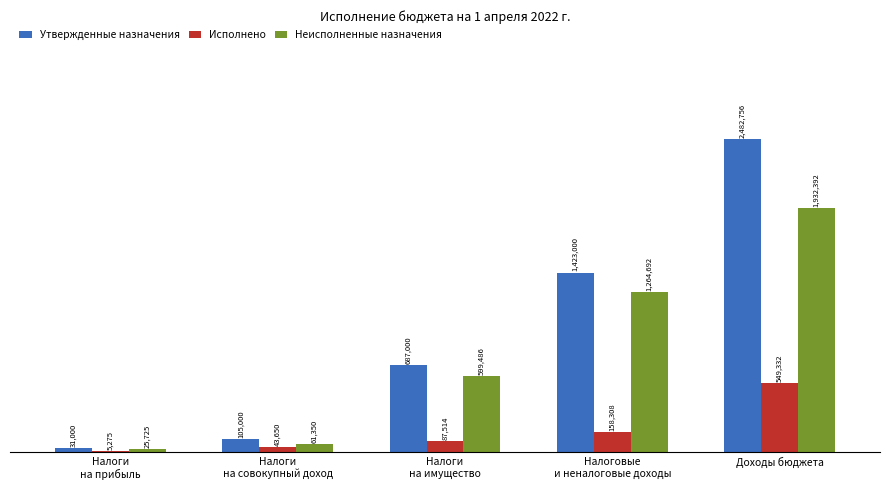

List the labels in order of Неисполненные назначения value, largest first.

Доходы бюджета, Налоговые
и неналоговые доходы, Налоги
на имущество, Налоги
на совокупный доход, Налоги
на прибыль